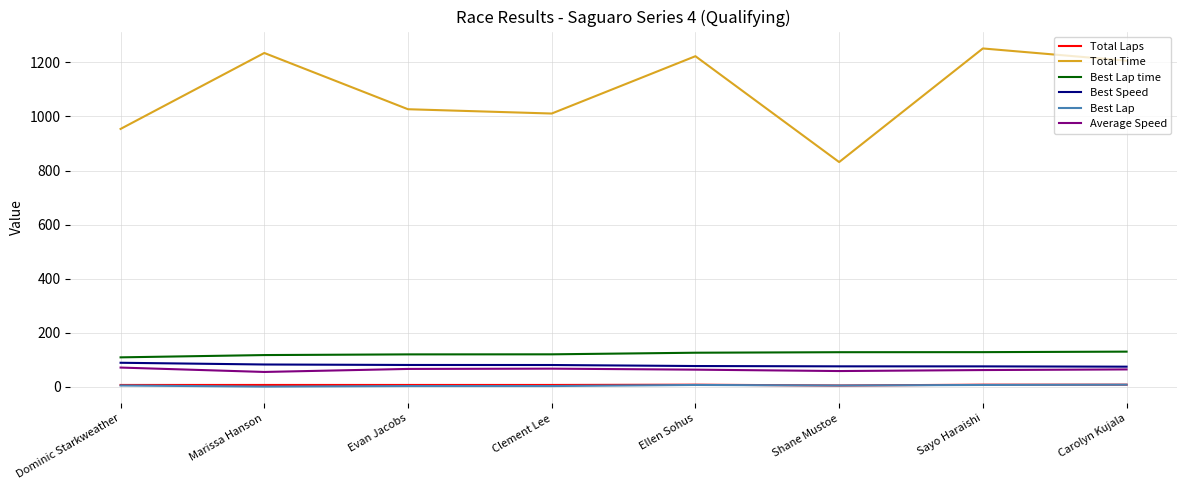

Is the value of Total Time at Dominic Starkweather greater than the value of Average Speed at Shane Mustoe?

Yes